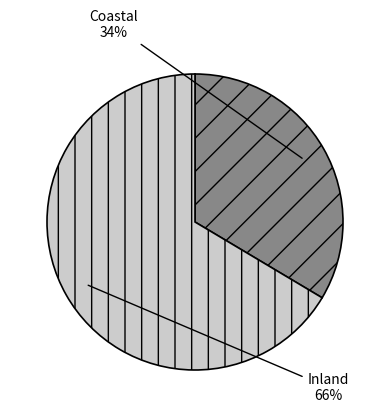

What percentage is the Coastal slice, to the nearest percent?

34%